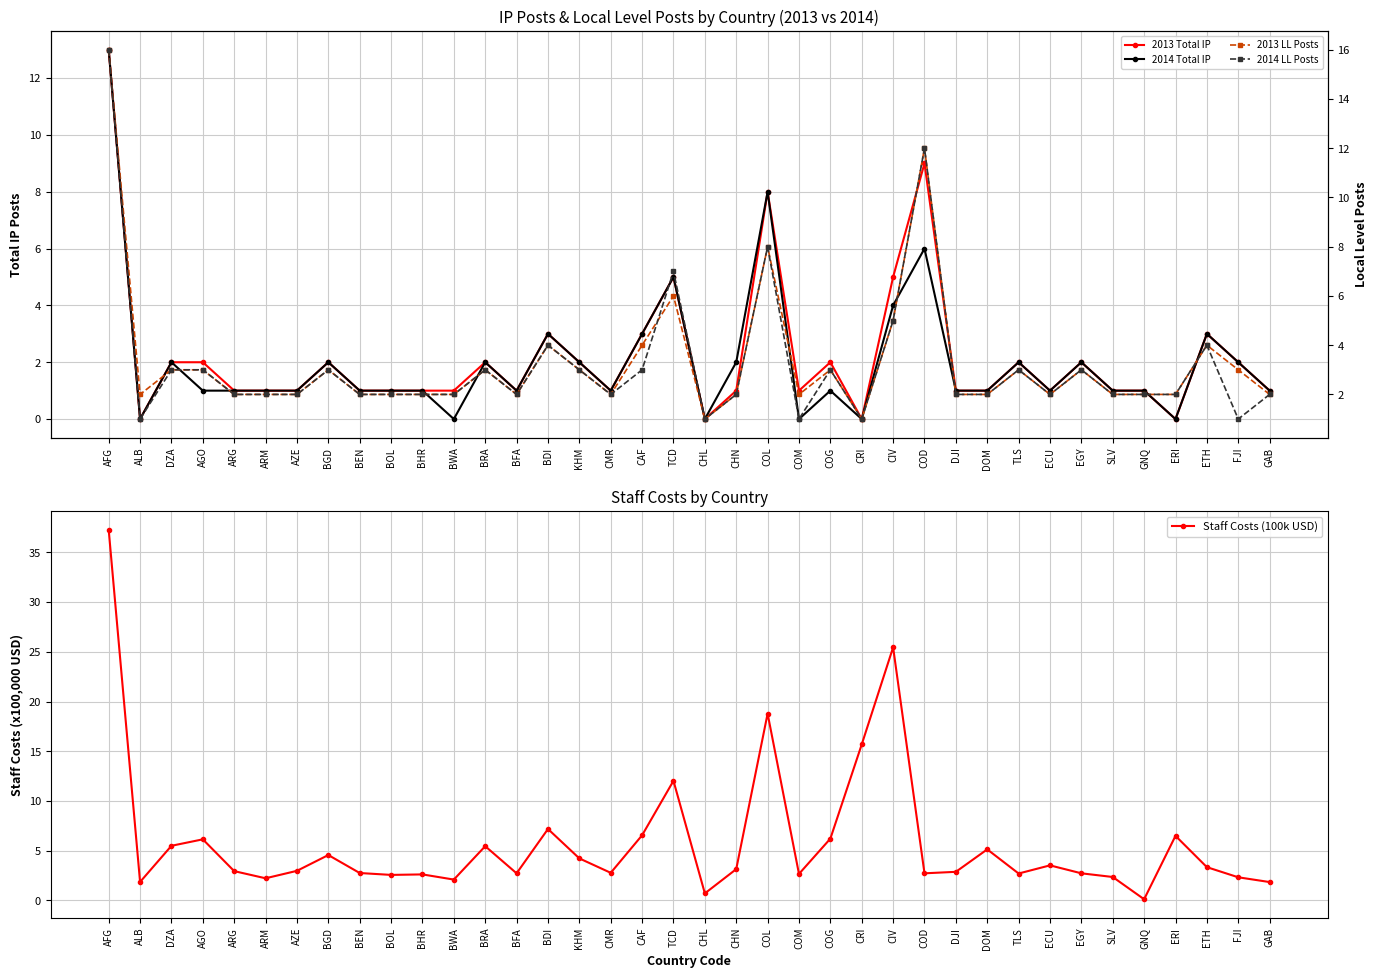

Between which two adjacent categories do 2014 LL Posts and 2014 Total IP first intersect?

ETH and FJI